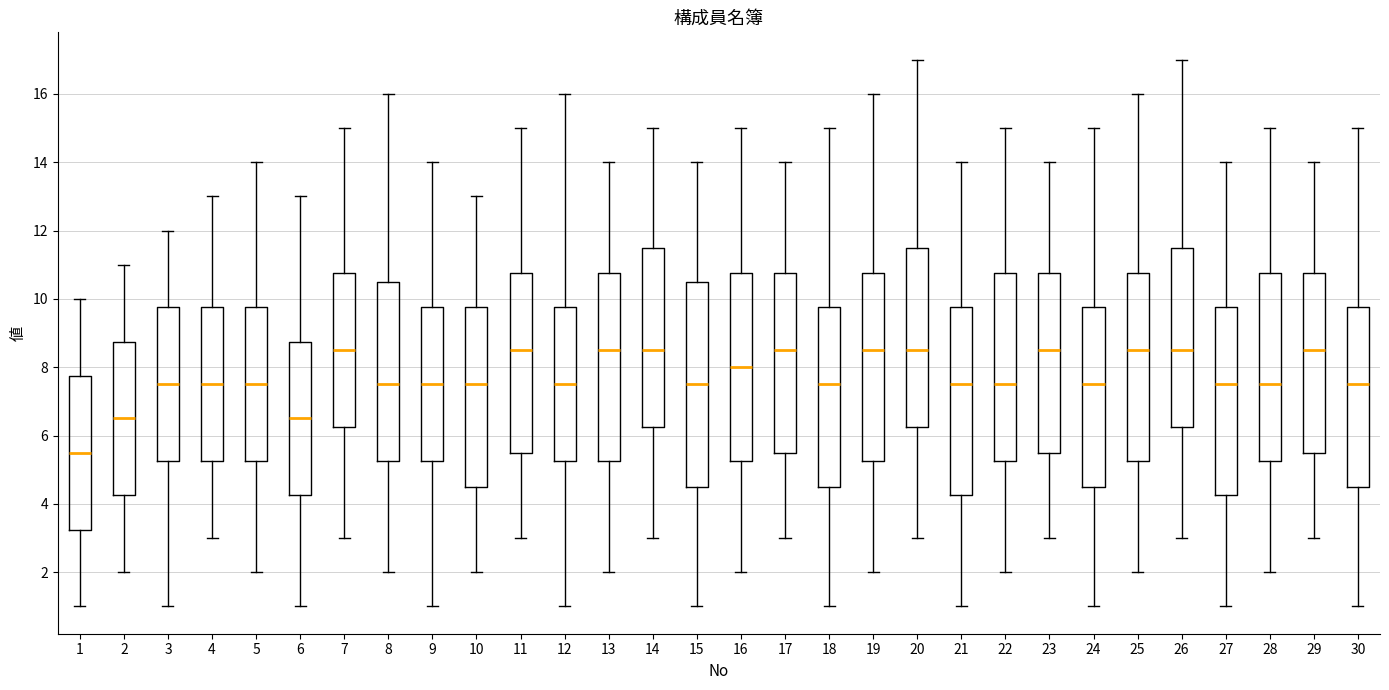

Which box is the tallest, from its lower edge to its upper edge?

15